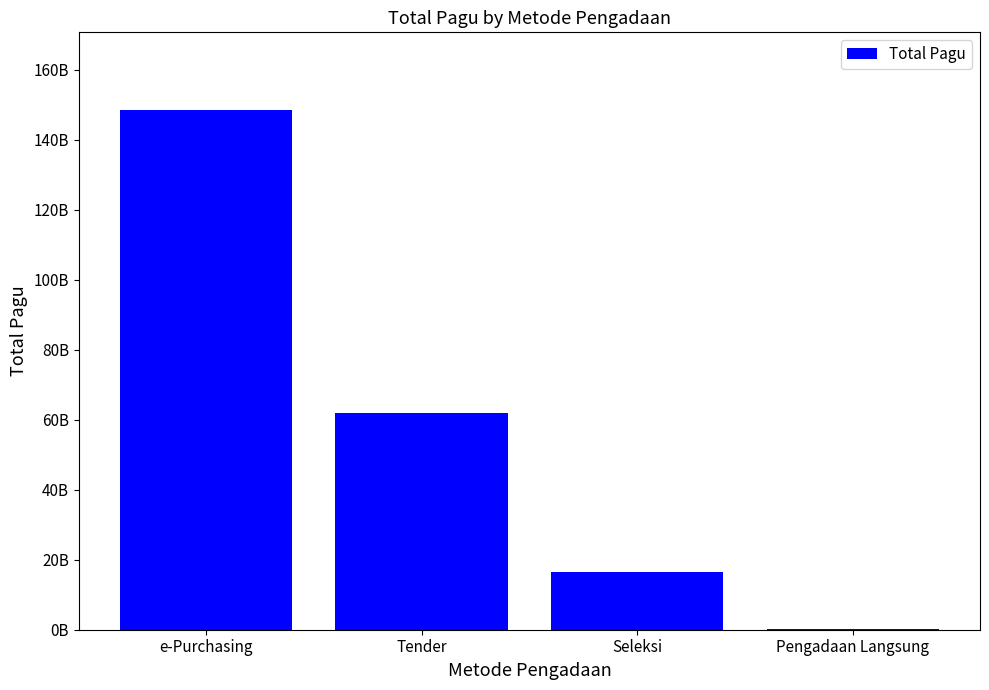

How many distinct data groups are displayed?

1